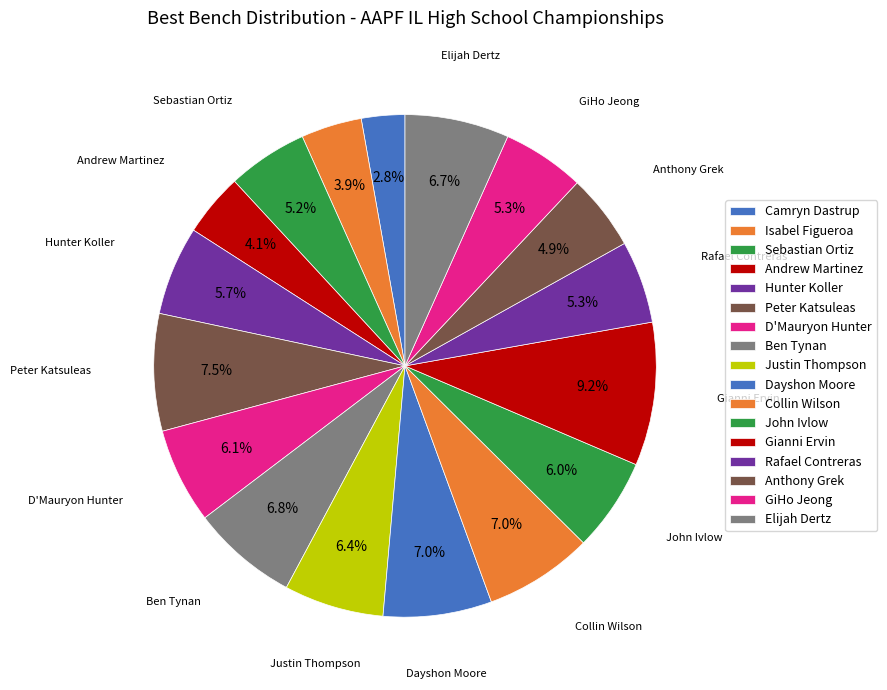

Is Elijah Dertz the majority of the pie?

No